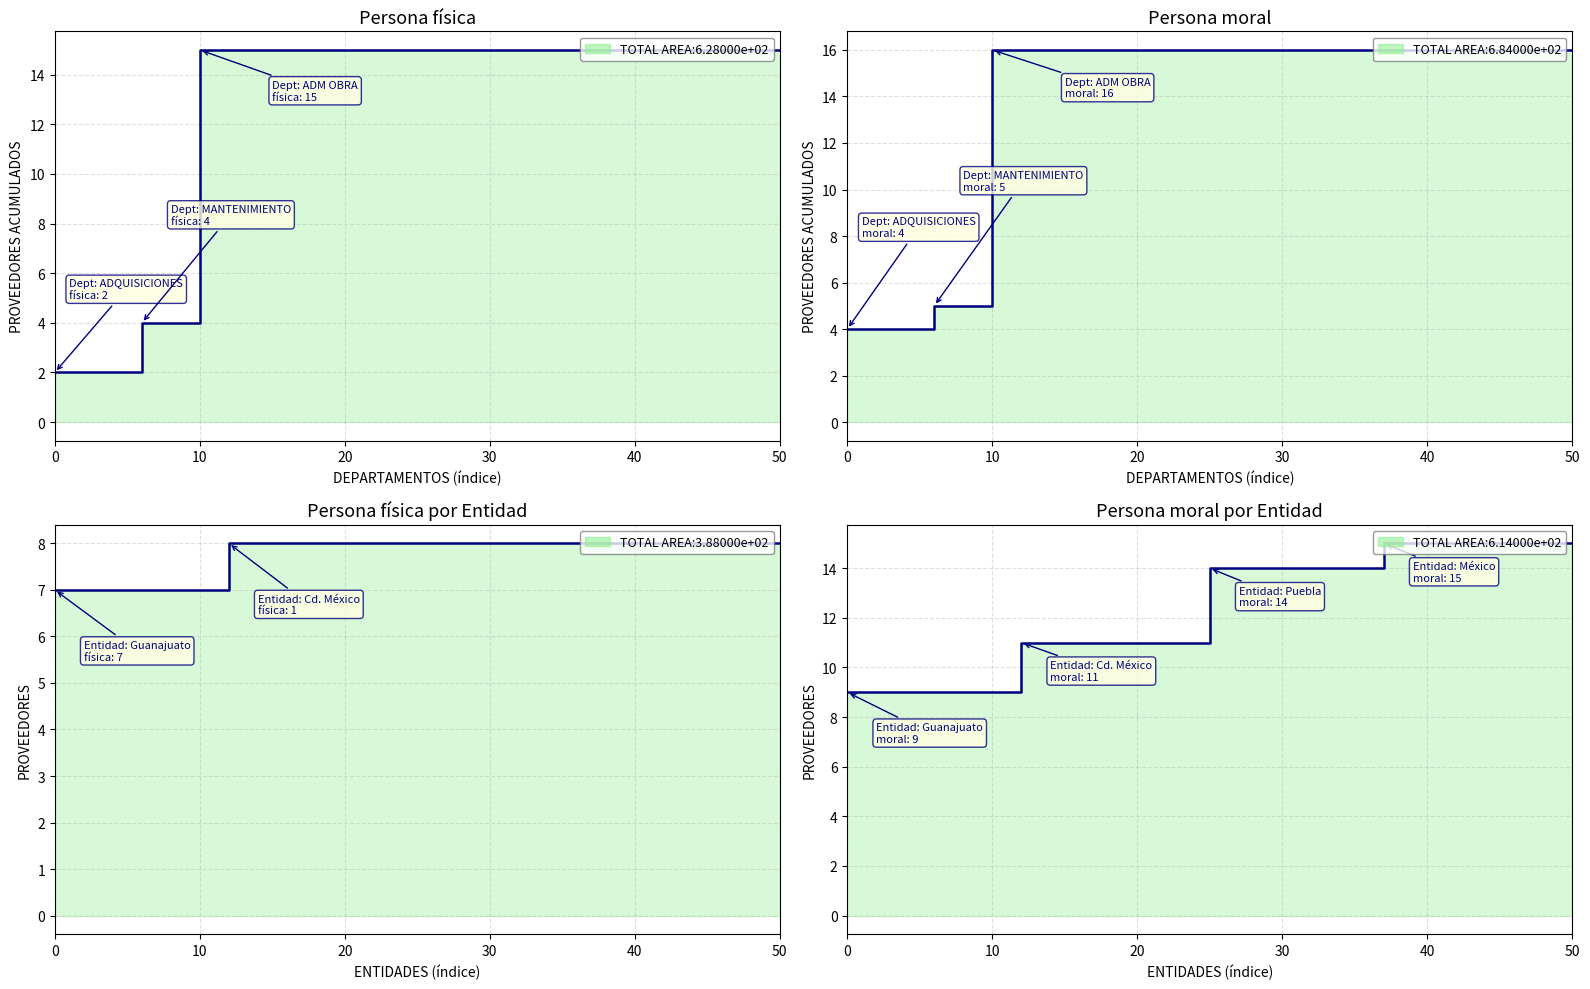

Which series has the largest total across all categories?

Persona moral